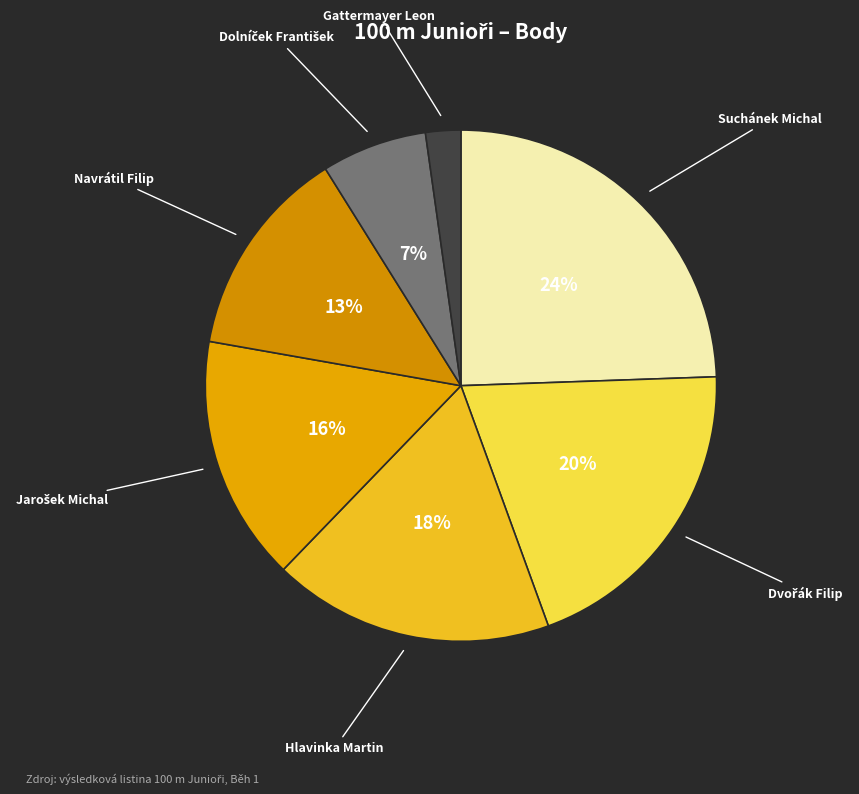

How many segments does this pie chart have?

7